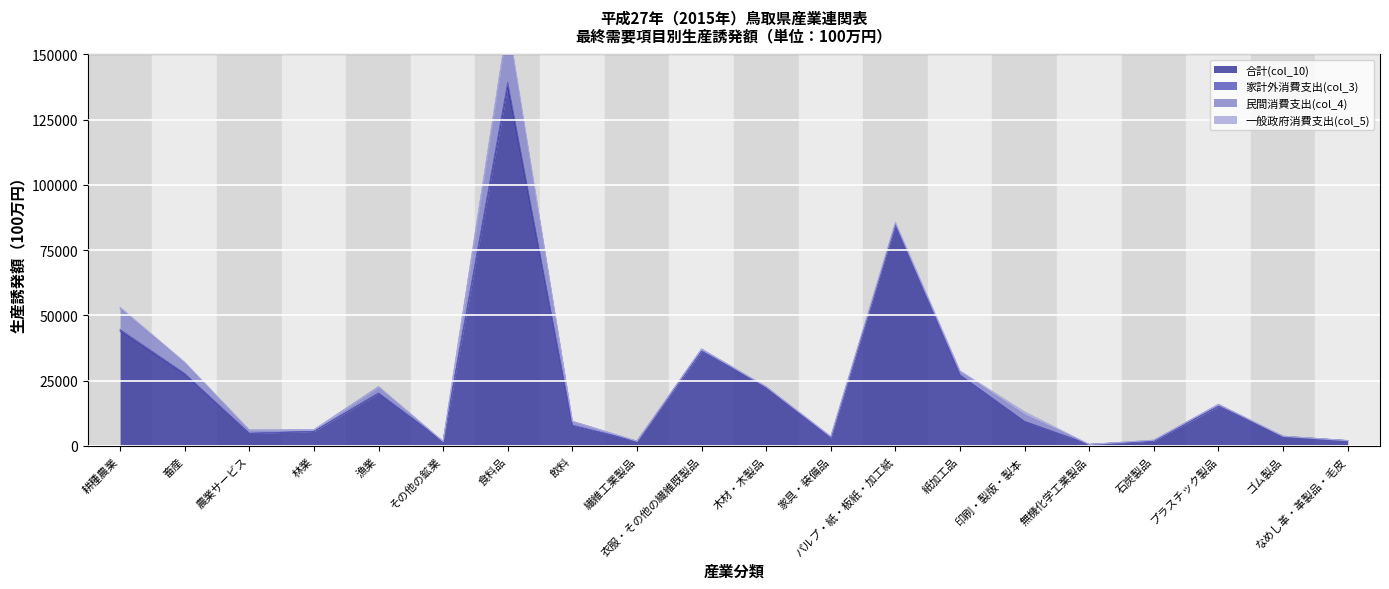

Reading left to right, what are all the values shown in this chart?

合計(col_10): 44019	27403	4759	5521	20062	1695	137702	7643	1775	36220	22538	2978	84641	27066	9291	547	1872	15167	3611	1977
家計外消費支出(col_3): 597	350	55	50	223	-10	1657	245	2	27	8	36	-16	134	100	1	13	32	3	3
民間消費支出(col_4): 7979	4107	1239	600	2314	5	22380	1541	33	853	104	458	664	1212	2508	12	279	670	93	66
一般政府消費支出(col_5): 590	229	93	27	157	7	921	33	6	79	29	215	445	350	1155	7	61	119	28	2